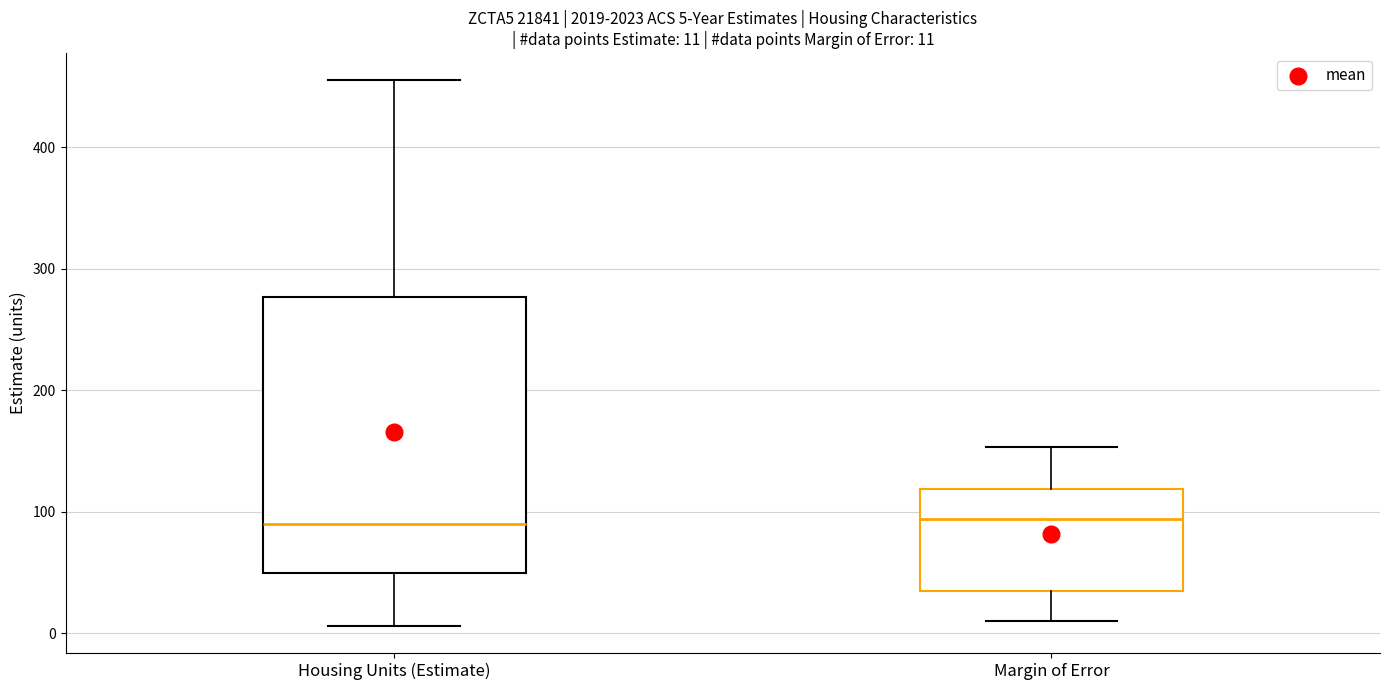

Which box is the tallest, from its lower edge to its upper edge?

Housing Units (Estimate)